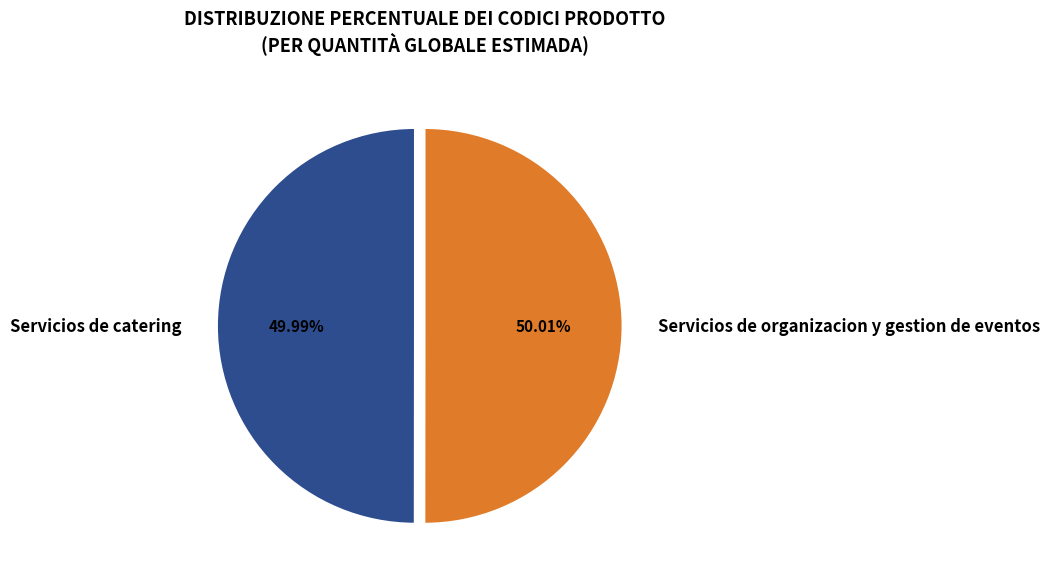

To the nearest percent, what percentage of the pie is Servicios de catering?

50%